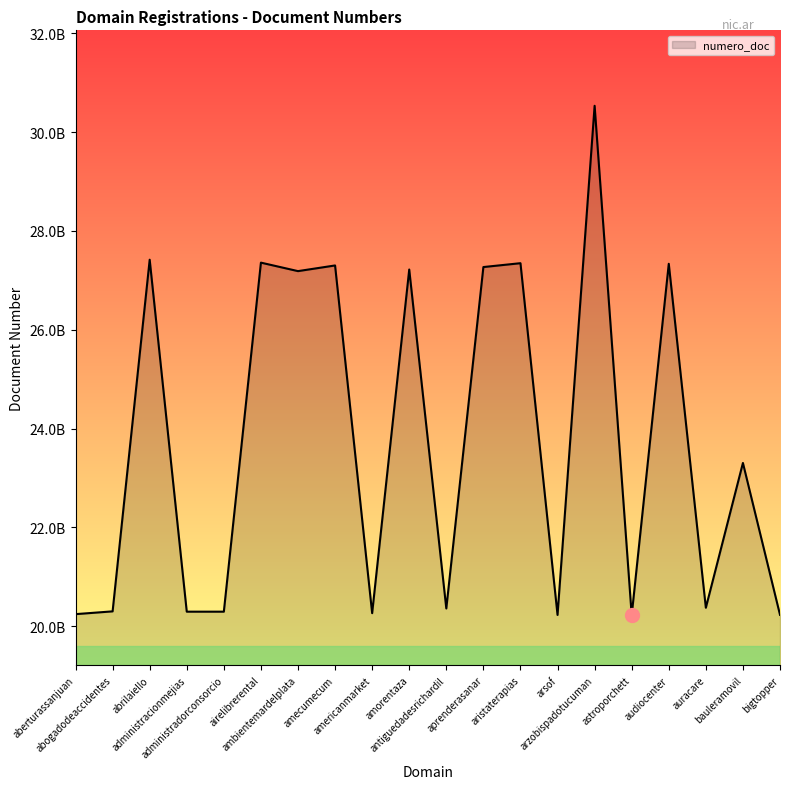

Which label corresponds to the largest value in the chart?

arzobispadotucuman